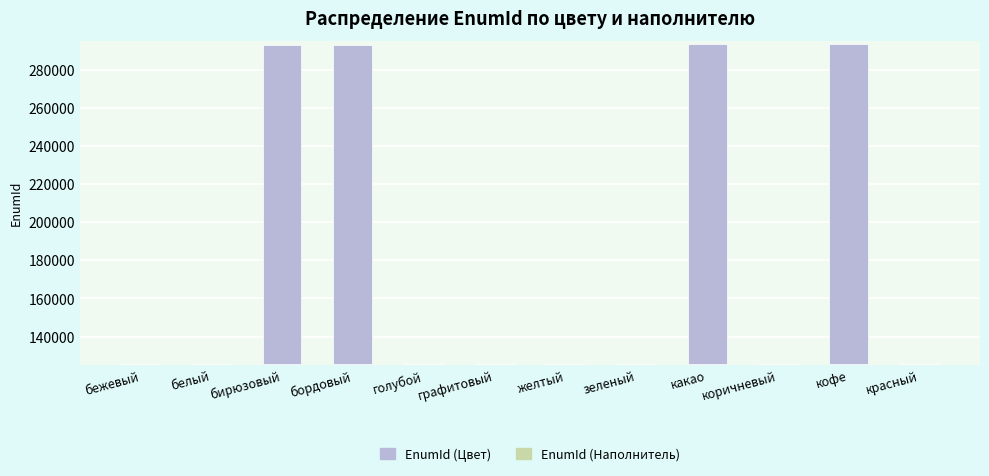

Which category has the highest value across all series?

какао